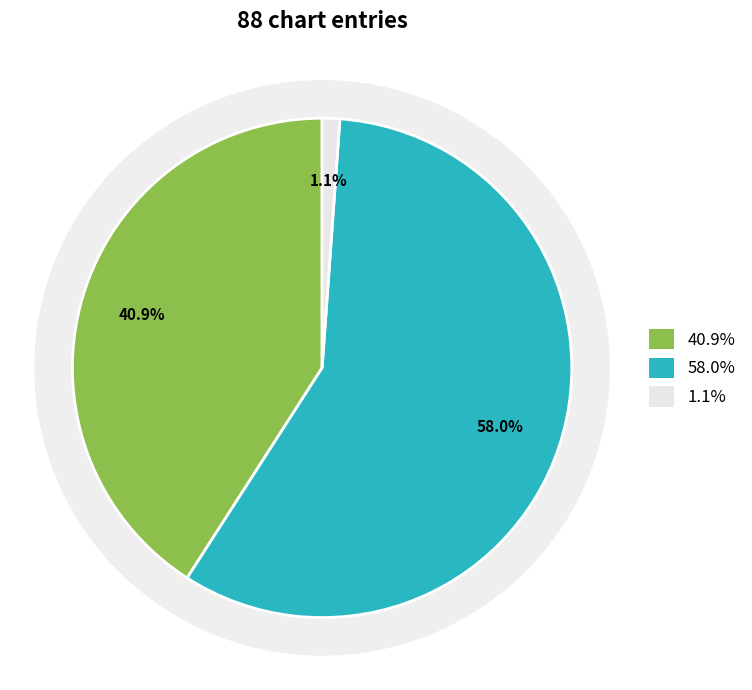

To the nearest percent, what is the difference between the down and - slice percentages?

57%